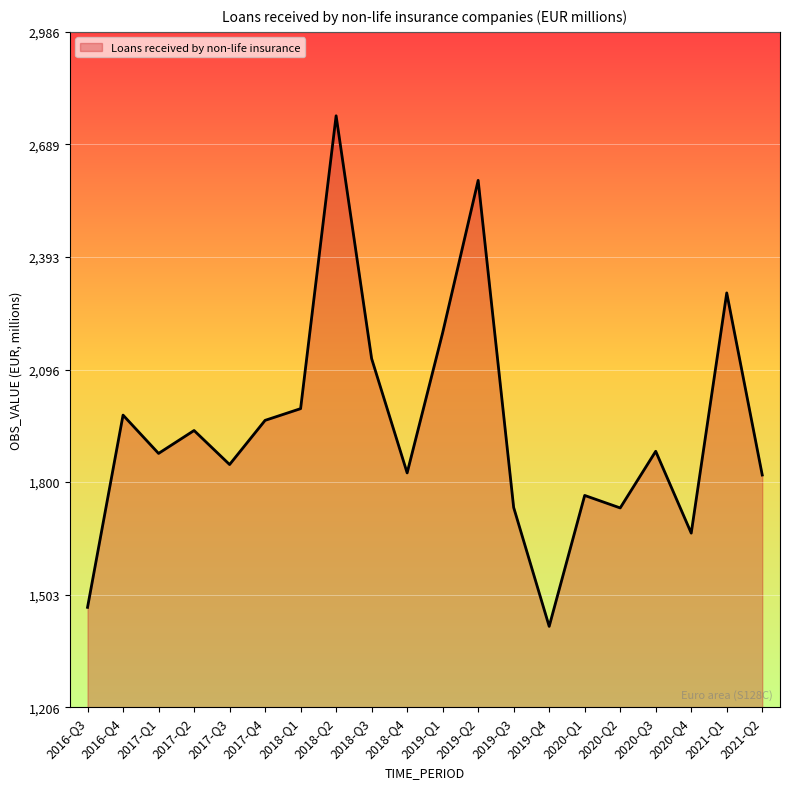

The value at 2018-Q1 is 437.8. True or false?

False